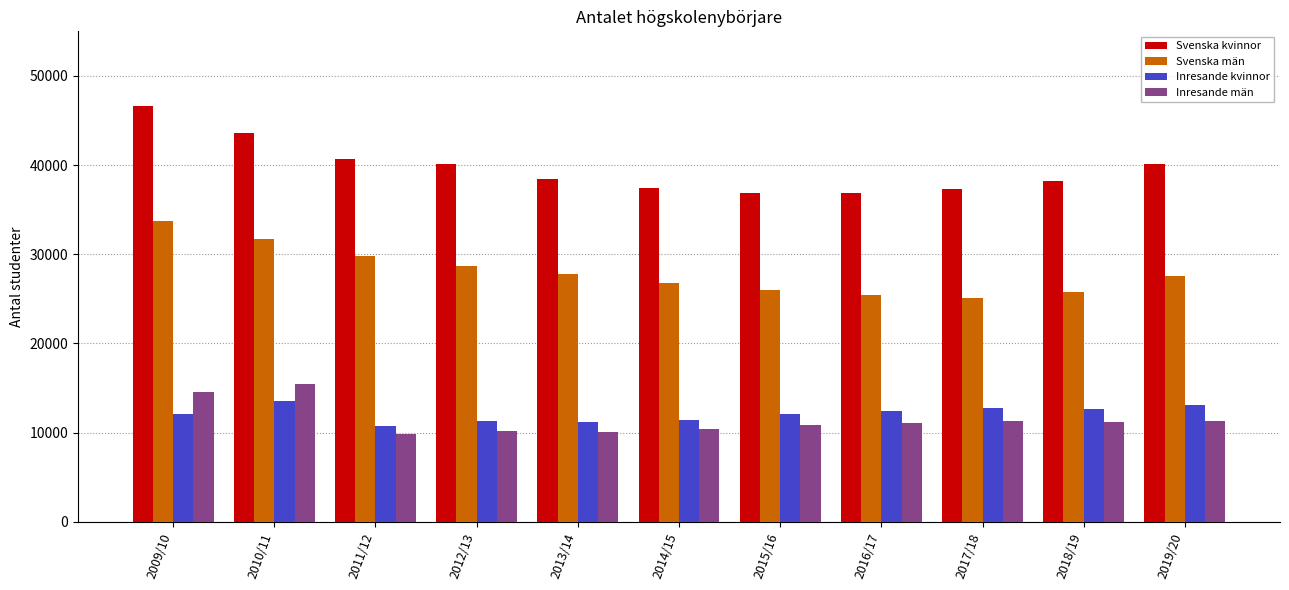

What is the maximum value shown in the chart?

46643